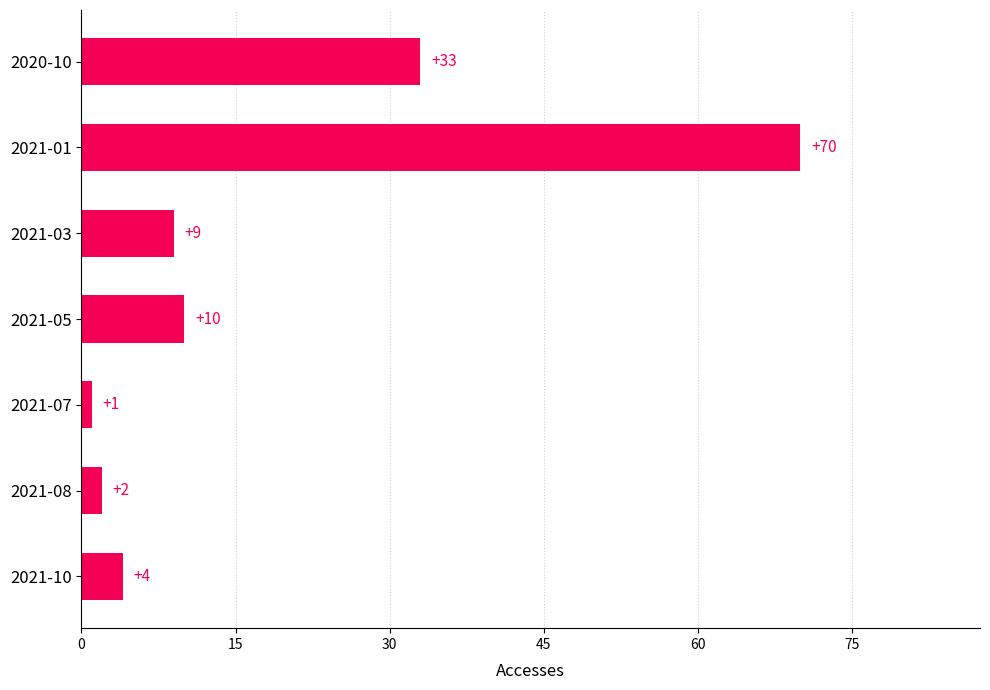

List the labels in order of value, smallest first.

2021-07, 2021-08, 2021-10, 2021-03, 2021-05, 2020-10, 2021-01